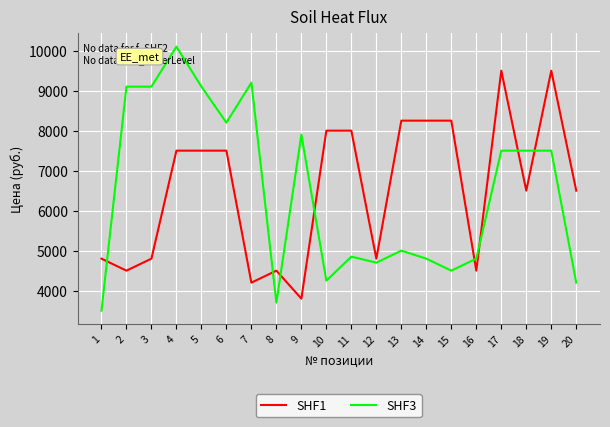

Where do SHF1 and SHF3 first cross each other?

1 and 2